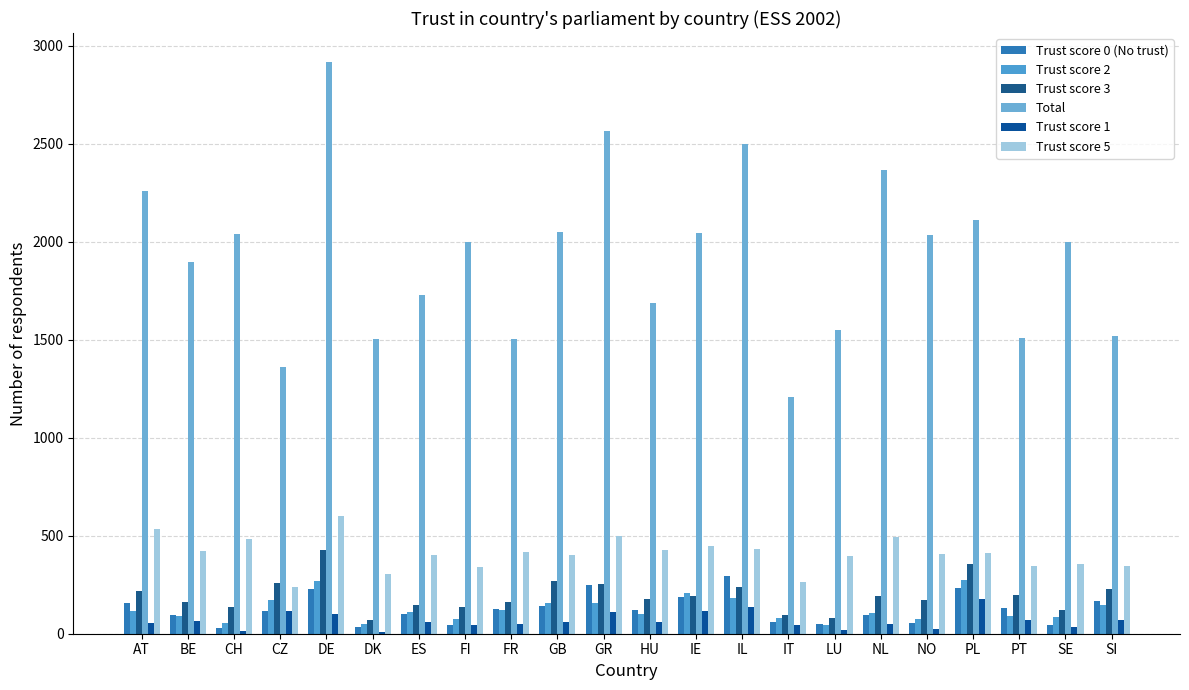

At which category is the sum across all series the highest?

DE